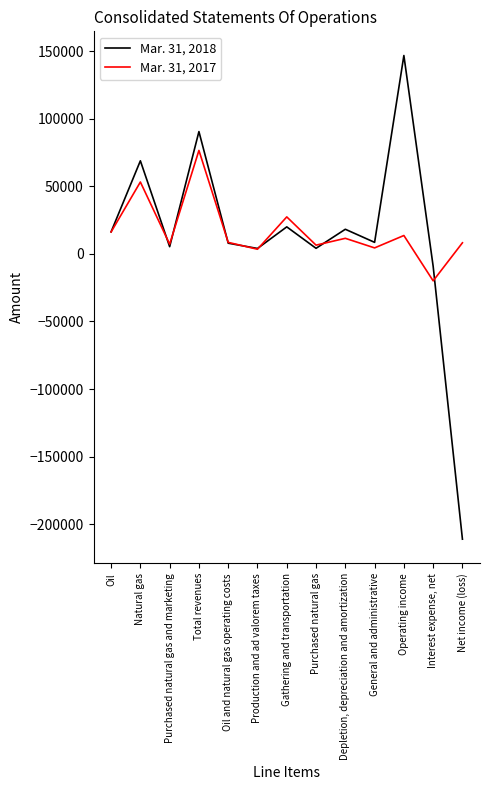

What is the difference between the Mar. 31, 2017 values at Purchased natural gas and Interest expense, net?

26404